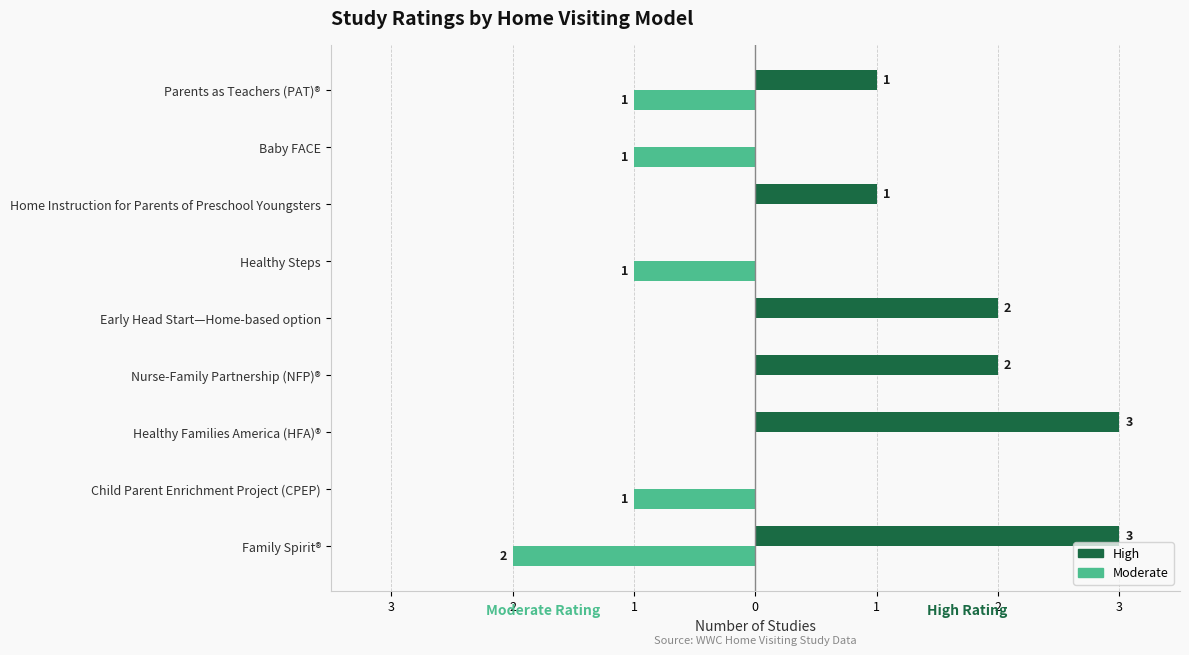

What are all the series names shown in the legend?

High, Moderate